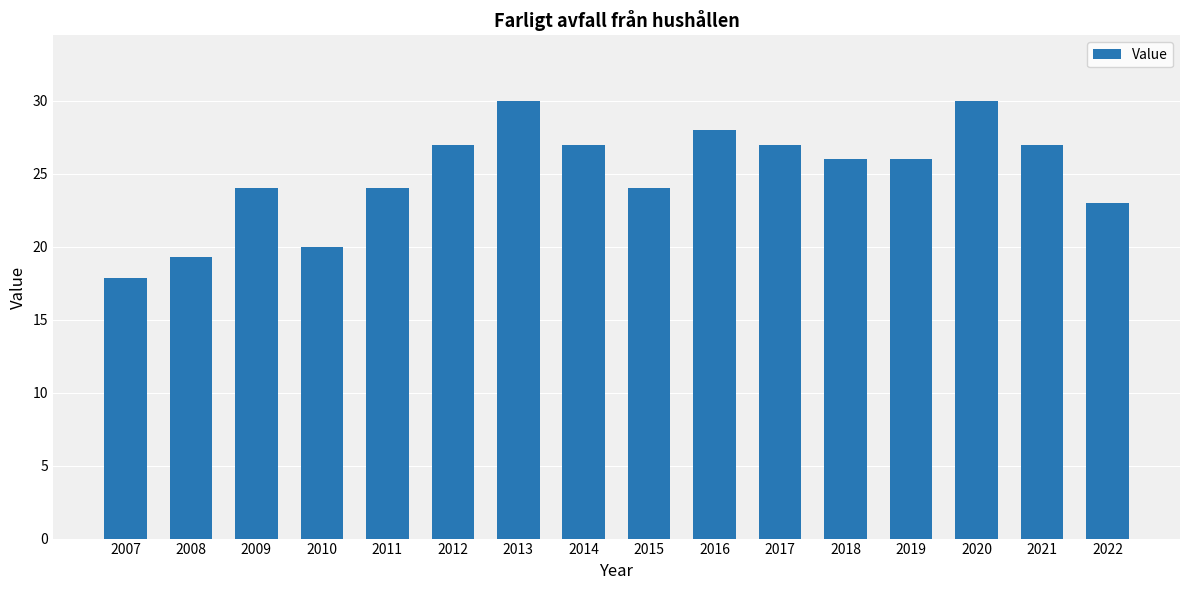

Reading right to left, list all the values displayed in this chart.

2022=23.0	2021=27.0	2020=30.0	2019=26.0	2018=26.0	2017=27.0	2016=28.0	2015=24.0	2014=27.0	2013=30.0	2012=27.0	2011=24.0	2010=20.0	2009=24.0	2008=19.3	2007=17.8